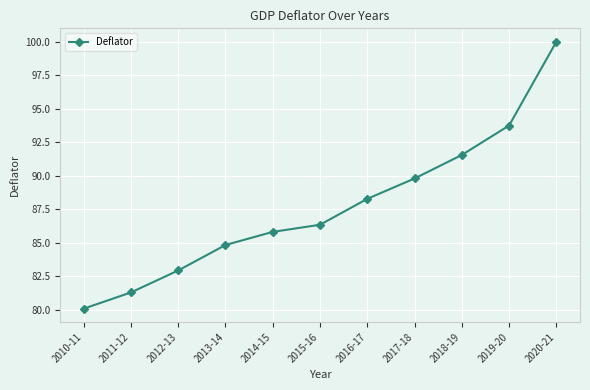

How many categories are shown in the chart?

11